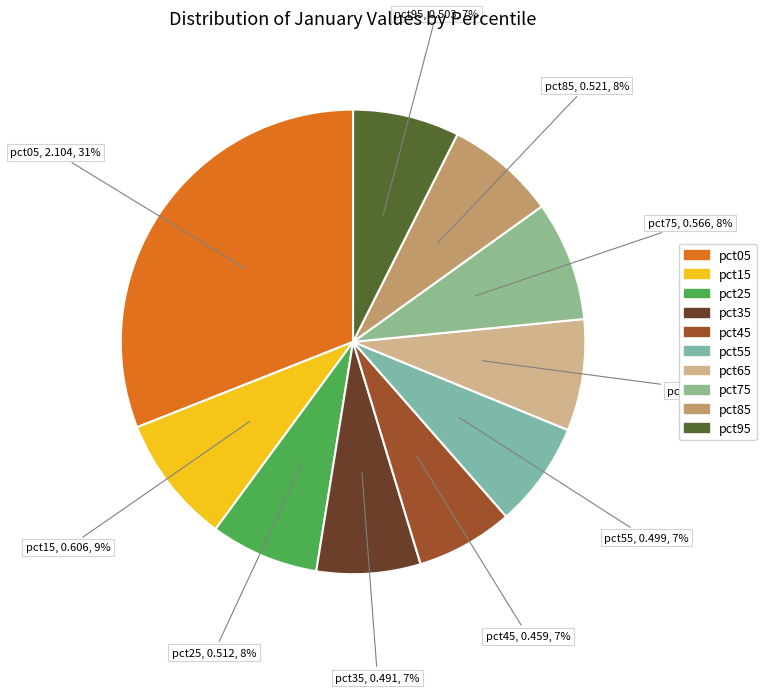

Which category has the biggest portion of the pie?

pct05